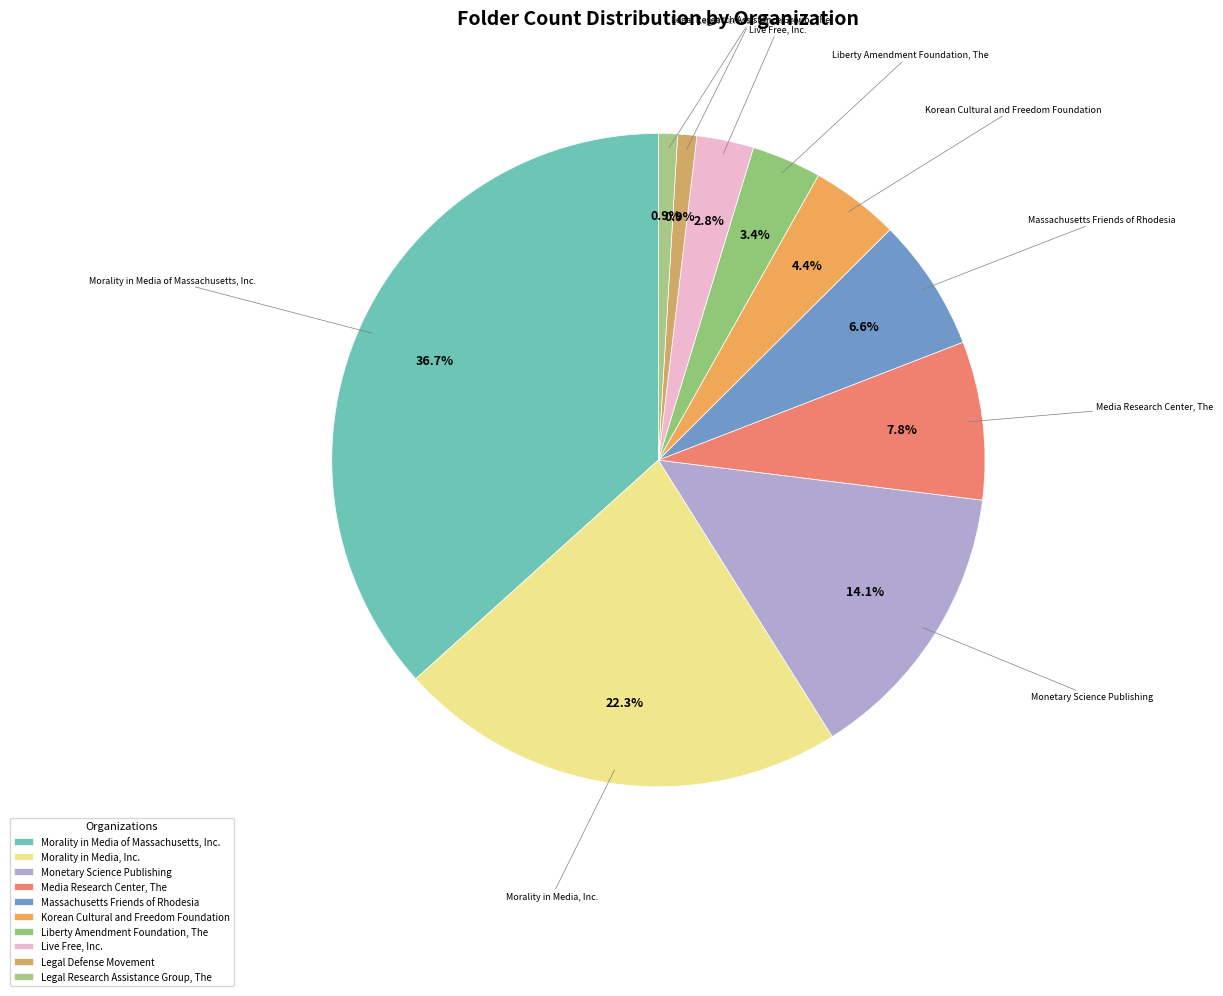

What portion of the pie excludes Morality in Media of Massachusetts, Inc.?

63.3%